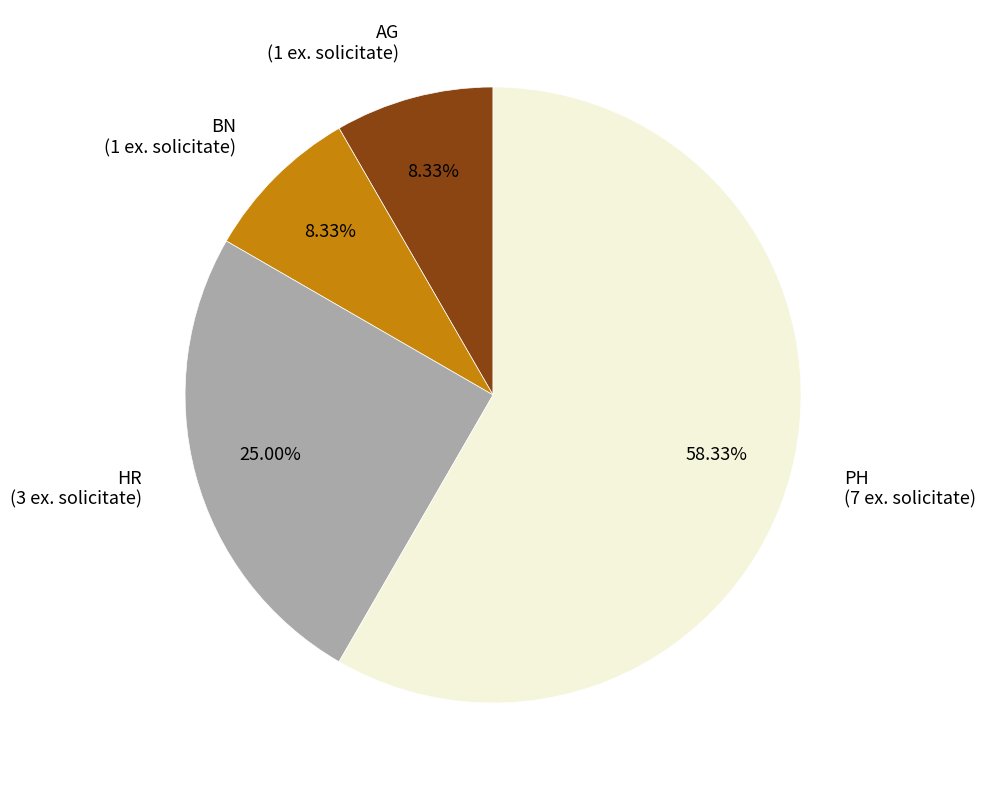

True or false: HR accounts for 19% of the total.

False